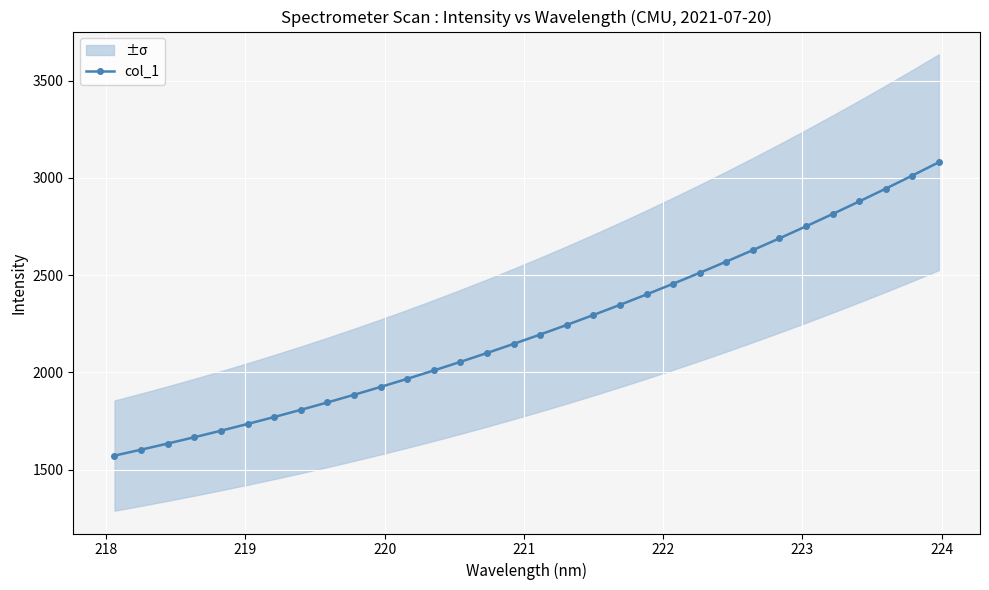

What is the minimum value for col_1?

1572.9